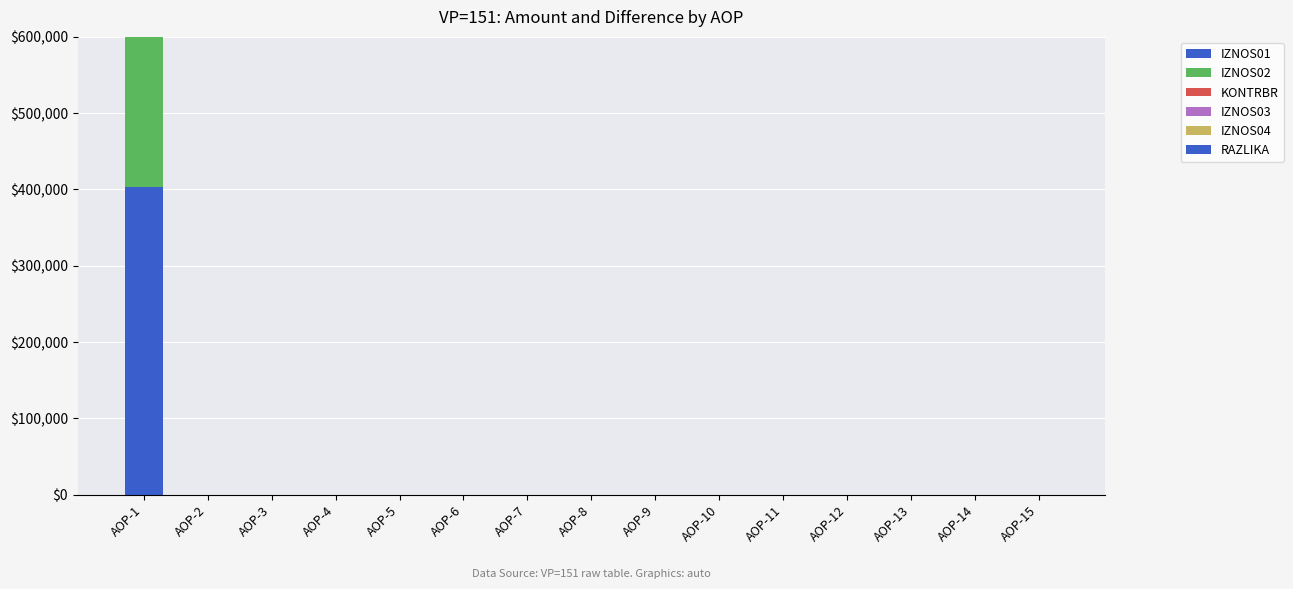

Reading left to right, extract all data points from this chart.

IZNOS01: 402495.7	0.0	0.0	0.0	0.0	0.0	0.0	0.0	0.0	0.0	0.0	0.0	0.0	0.0	0.0
IZNOS02: 513203.4	0.0	0.0	0.0	0.0	0.0	0.0	0.0	0.0	0.0	0.0	0.0	0.0	0.0	0.0
KONTRBR: 1428.9	0.0	0.0	0.0	0.0	0.0	0.0	0.0	0.0	0.0	0.0	0.0	0.0	0.0	0.0
IZNOS03: 0.0	0.0	0.0	0.0	0.0	0.0	0.0	0.0	0.0	0.0	0.0	0.0	0.0	0.0	0.0
IZNOS04: 0.0	0.0	0.0	0.0	0.0	0.0	0.0	0.0	0.0	0.0	0.0	0.0	0.0	0.0	0.0
RAZLIKA: 0.7	0.0	0.0	0.0	0.0	0.0	0.0	0.0	0.0	0.0	0.0	0.0	0.0	0.0	0.0